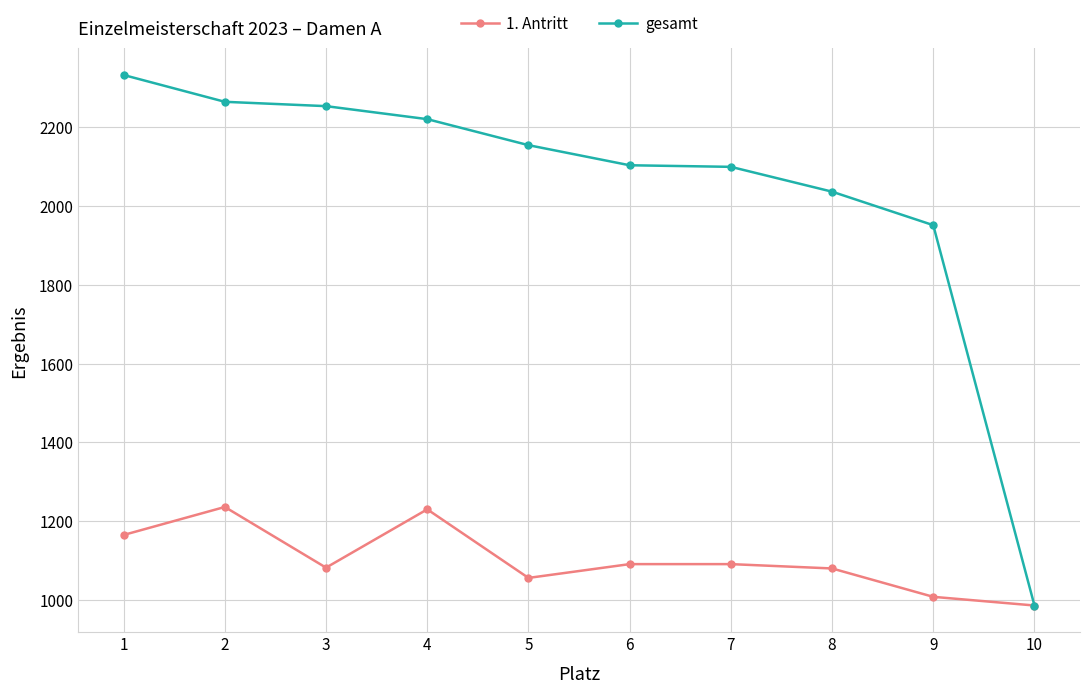

The 1. Antritt series shows 572 at 1. True or false?

False